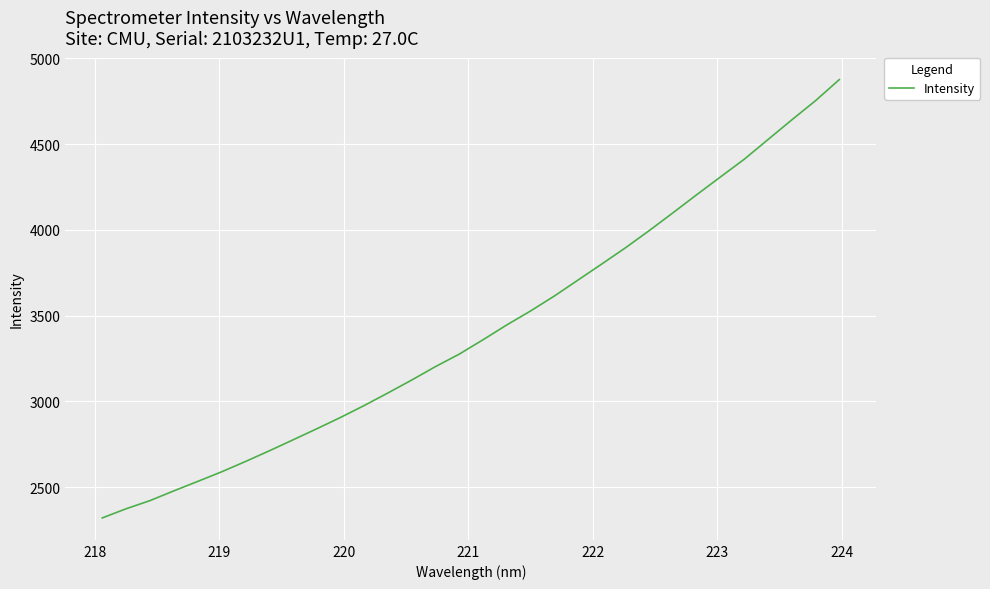

What is the difference between the maximum and minimum values?

2554.6